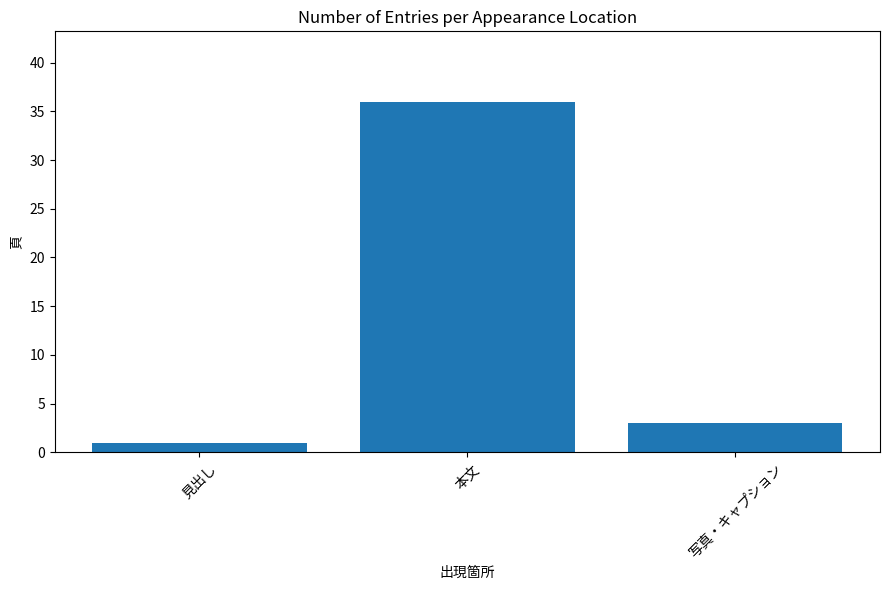

Which category has the highest value across all series?

本文